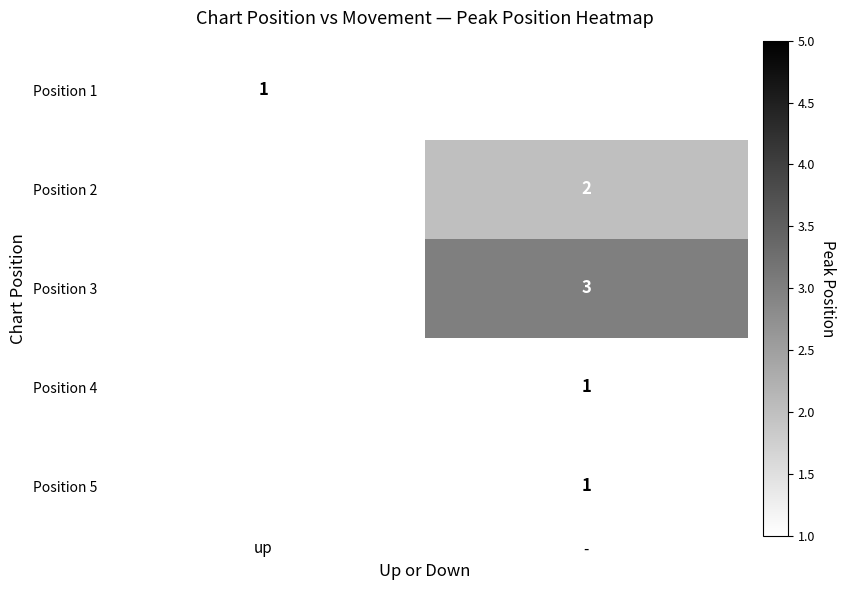

At how many categories does at least one series exceed 1?

1